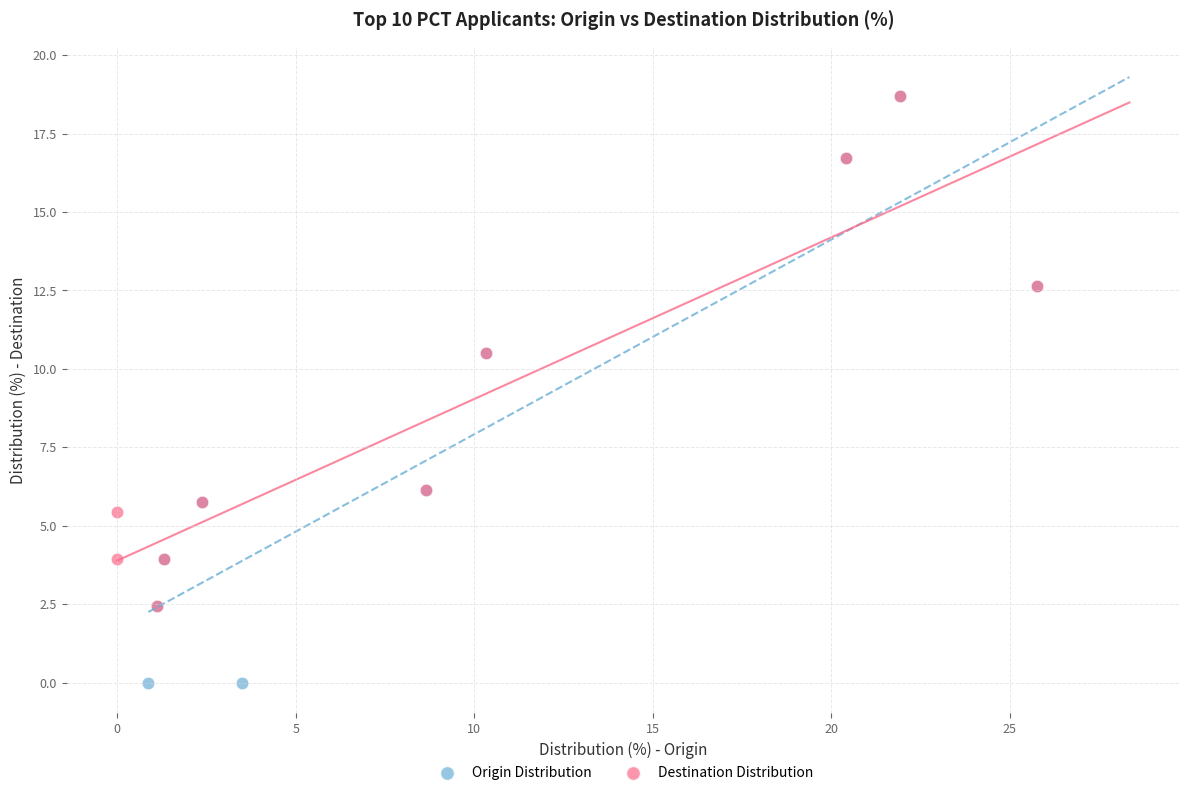

Which series contains the lowest Y value?

Origin Distribution